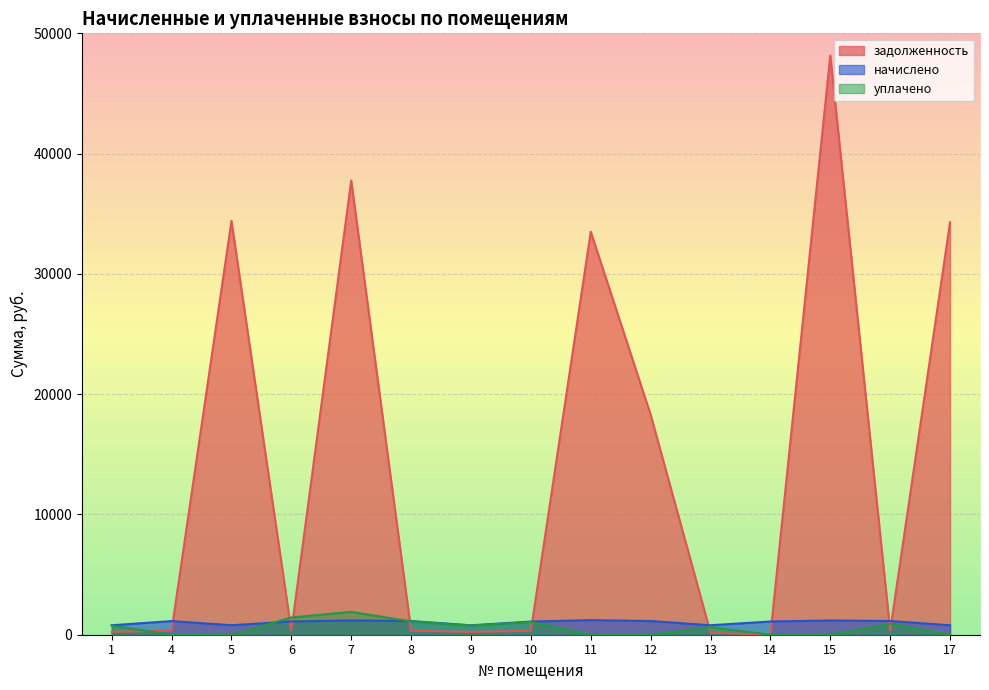

Which label corresponds to the smallest value in the chart?

14